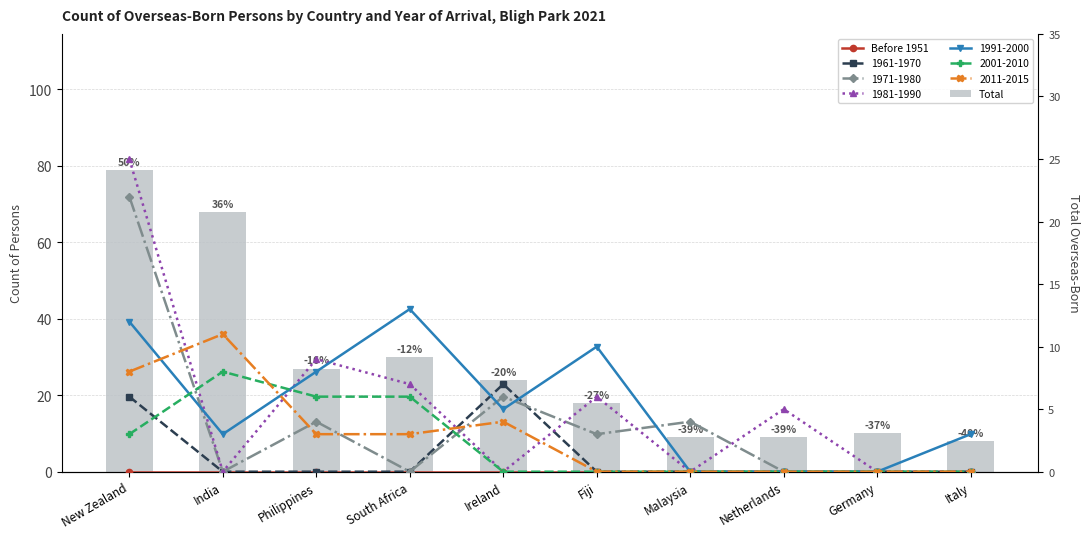

Which category has the highest value in the Total series?

New Zealand